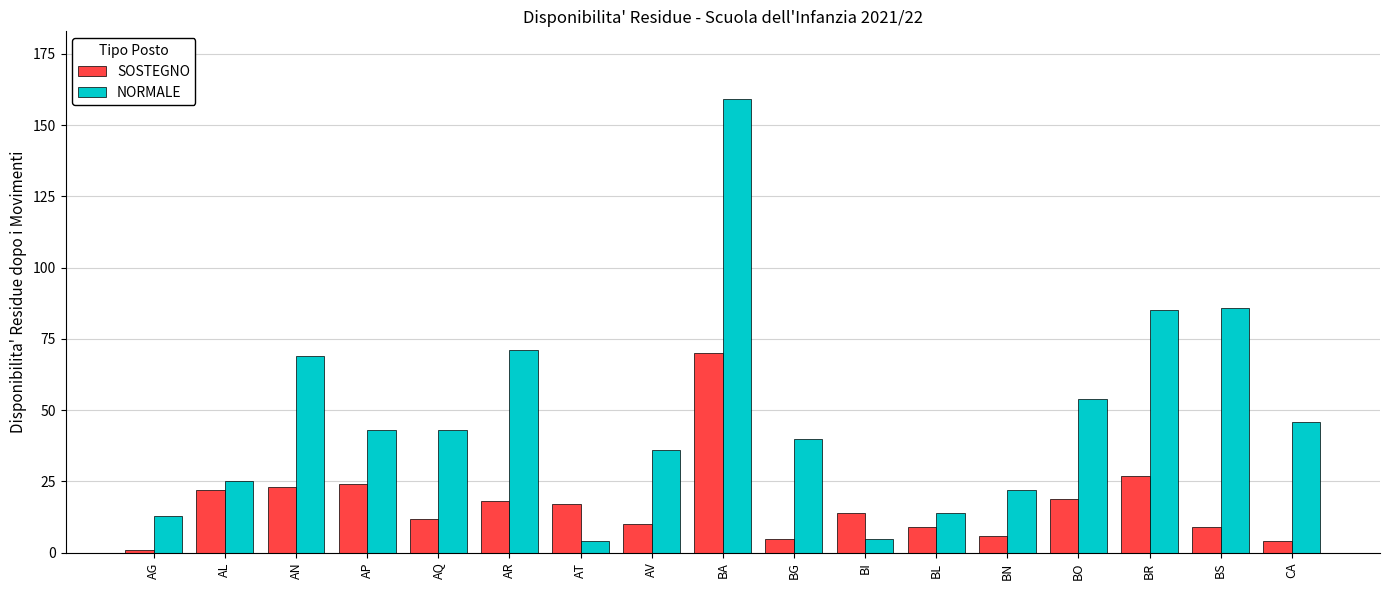

What is the difference between the highest and lowest values at BG?

35